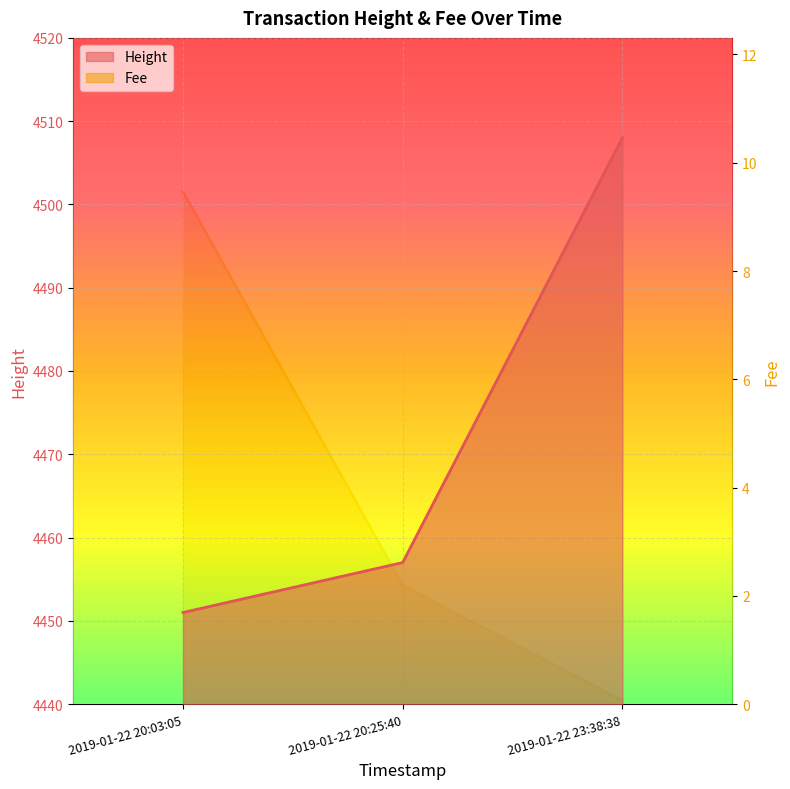

What is the sum of all Fee values?

13416.0